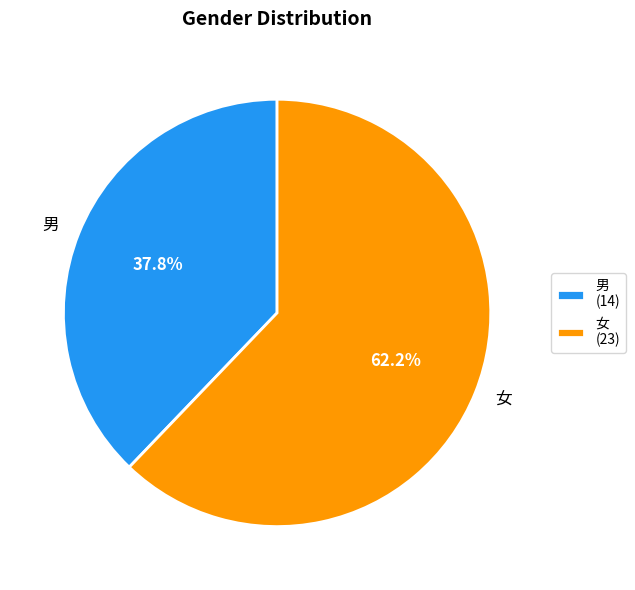

Is 女 the majority of the pie?

Yes